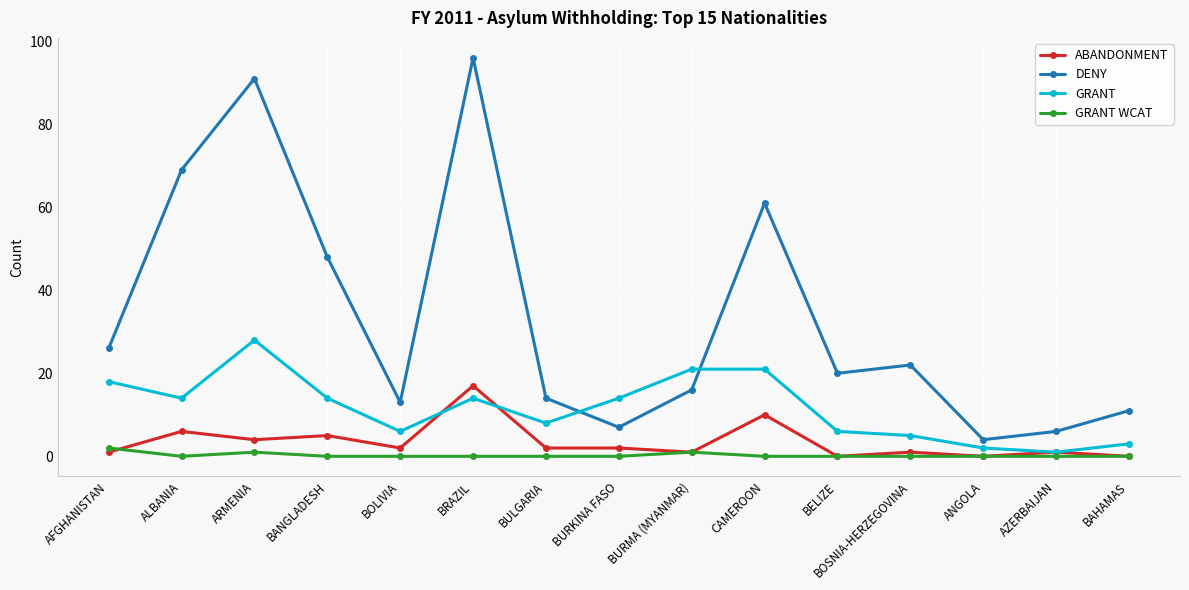

Between BRAZIL and BOSNIA-HERZEGOVINA, which series saw the biggest shift?

DENY